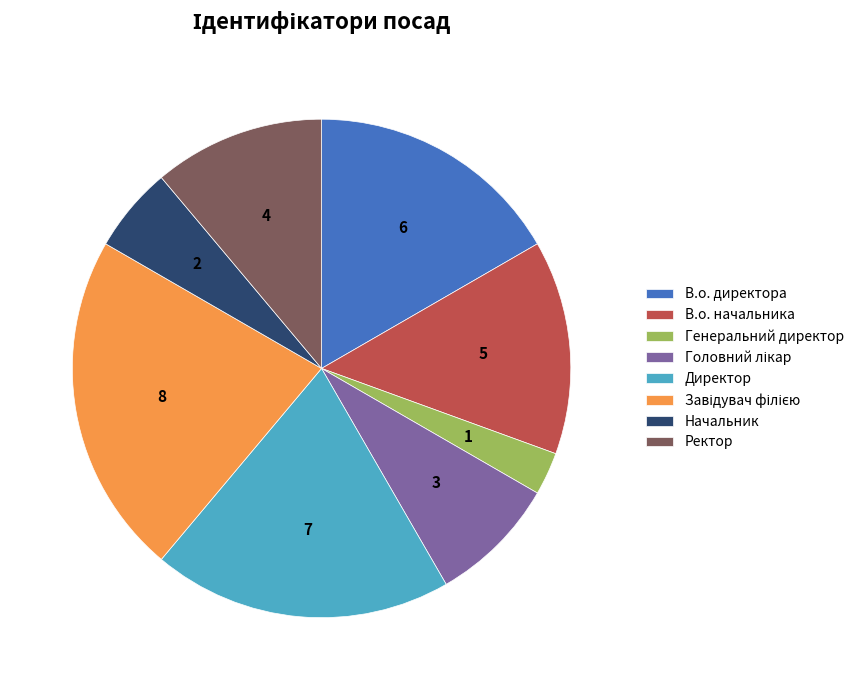

Does any single category account for the majority?

No